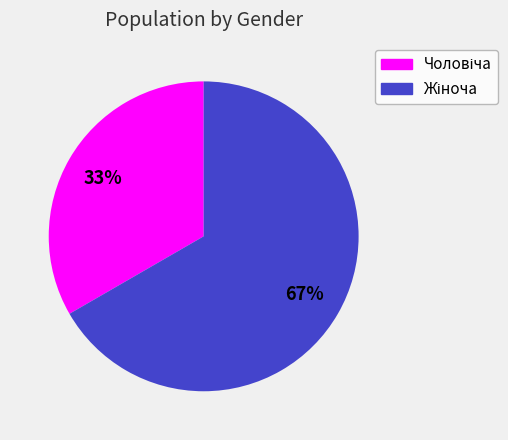

To the nearest percent, what is the average slice percentage?

50%